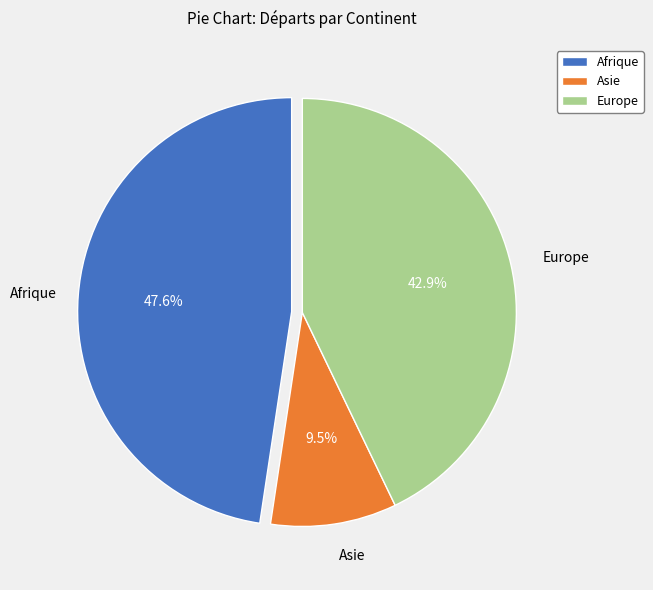

What portion of the pie excludes Europe?

57.1%